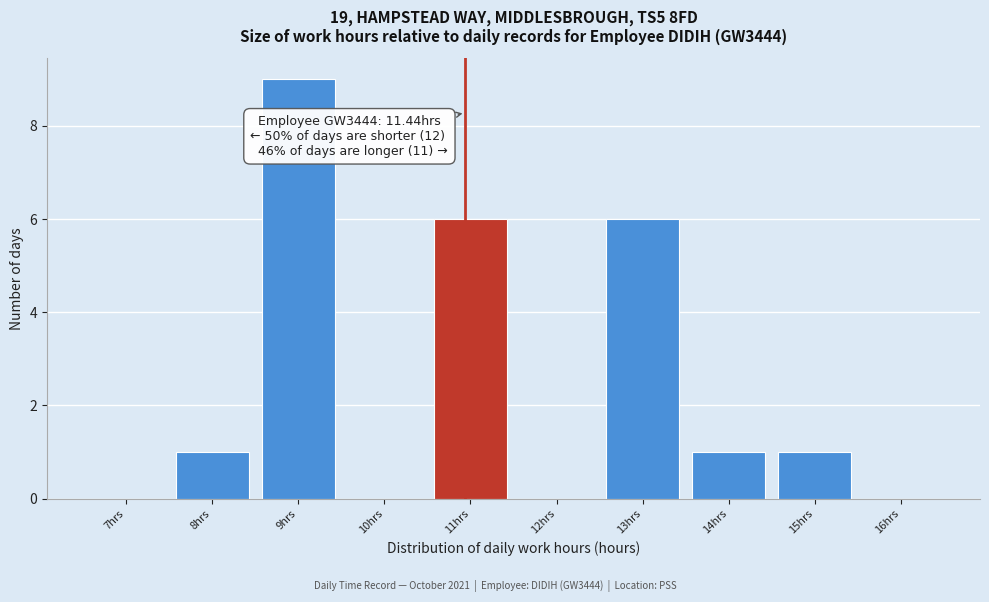

Reading left to right, transcribe all the data shown in this chart.

7hrs=0	8hrs=1	9hrs=9	10hrs=0	11hrs=6	12hrs=0	13hrs=6	14hrs=1	15hrs=1	16hrs=0